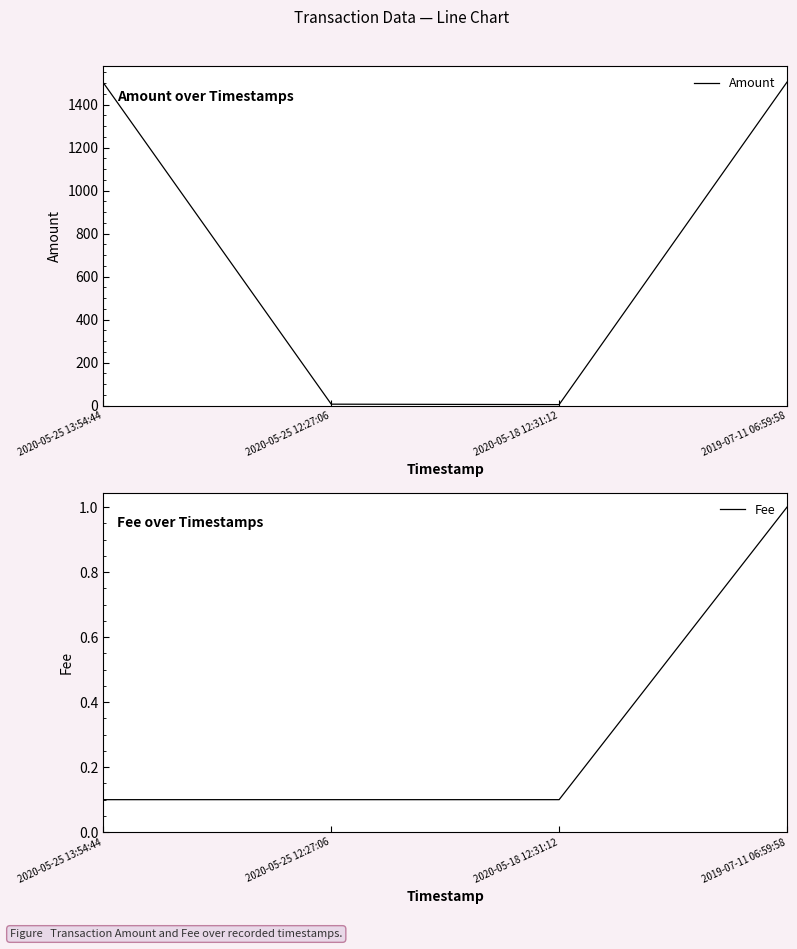

What is the highest value of the Amount series?

1505